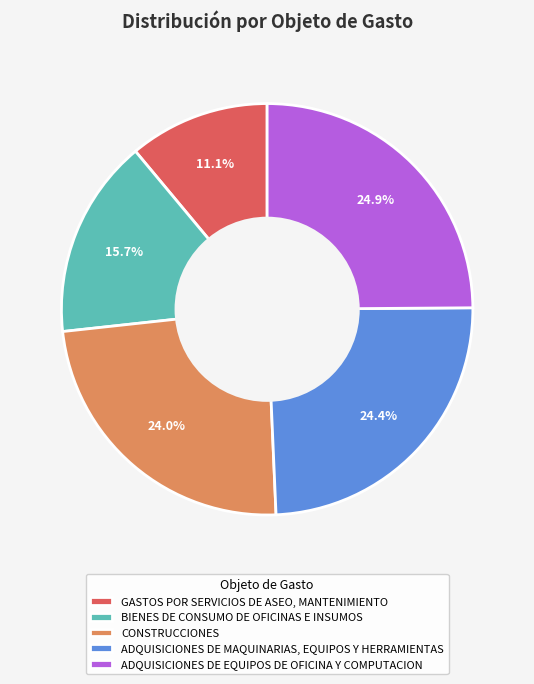

Does ADQUISICIONES DE MAQUINARIAS, EQUIPOS Y HERRAMIENTAS represent more than half of the total?

No